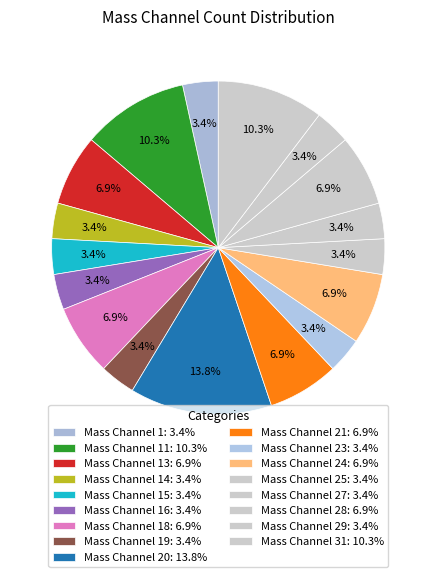

How many segments does this pie chart have?

17